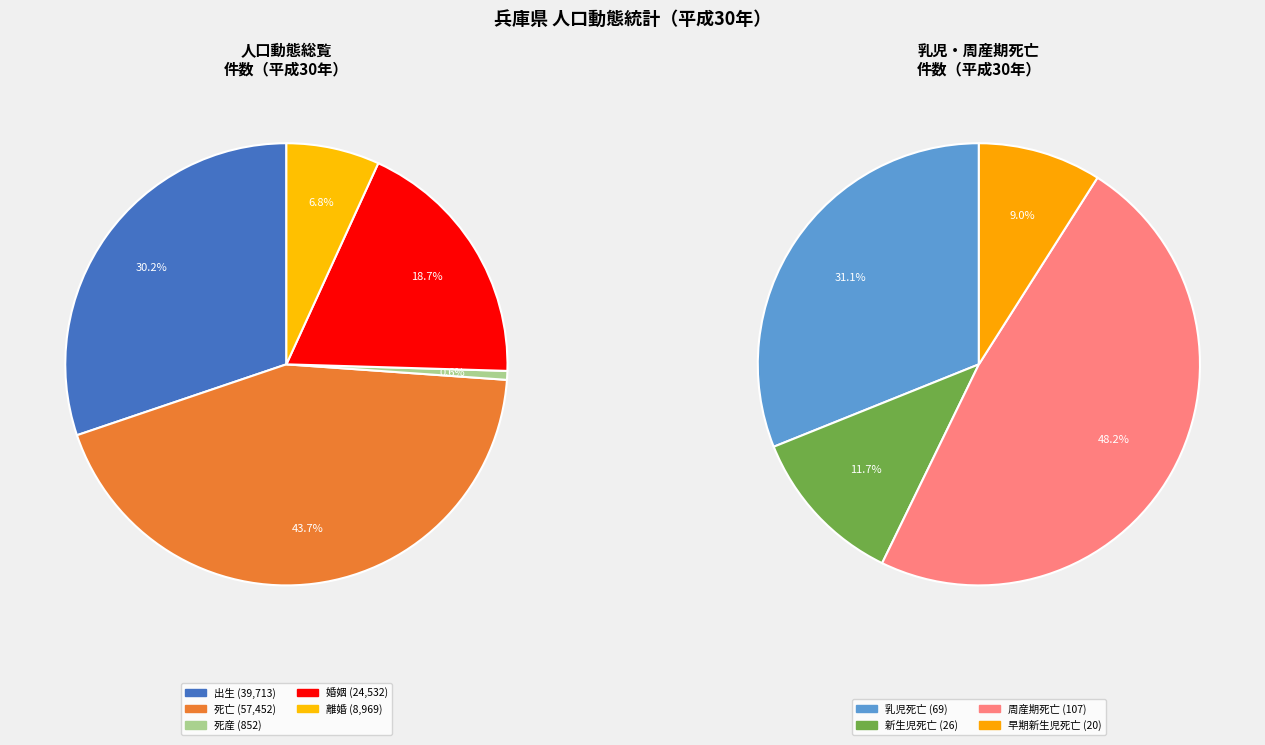

Which category has the biggest portion of the pie?

死亡